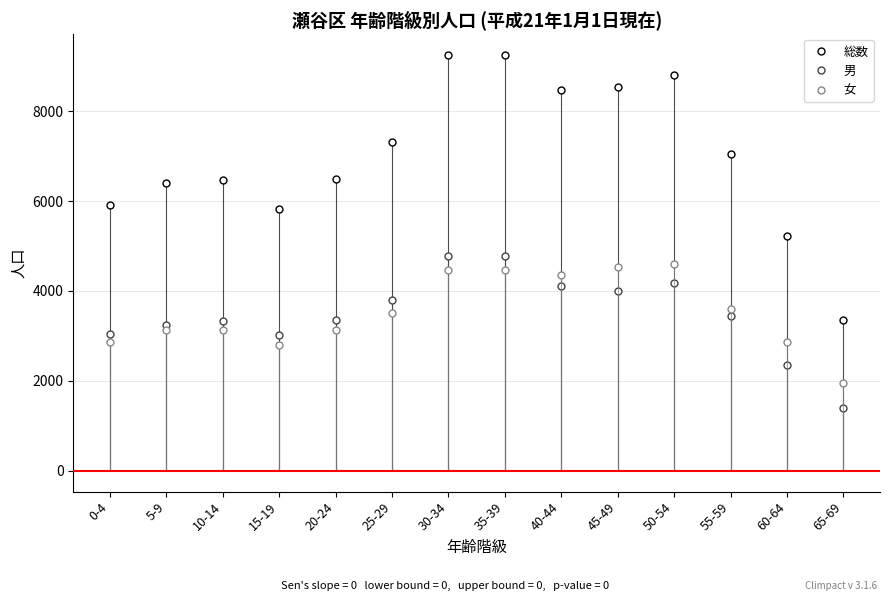

What is the sum of the 男 values at 20-24 and 50-54?

7535